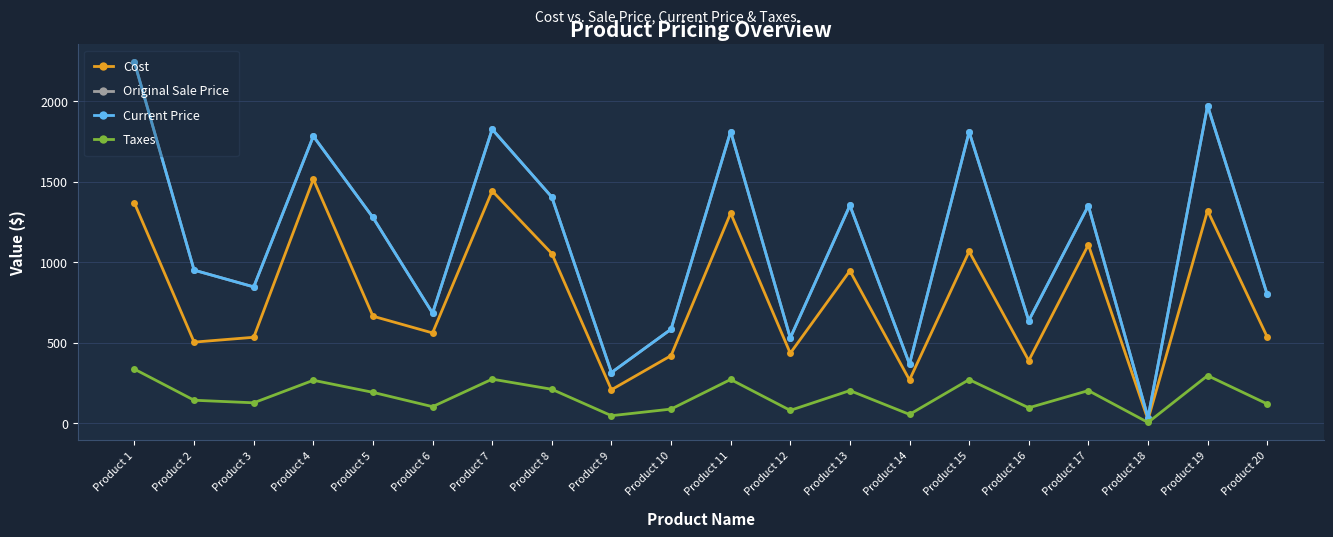

What is the minimum value shown in the chart?

5